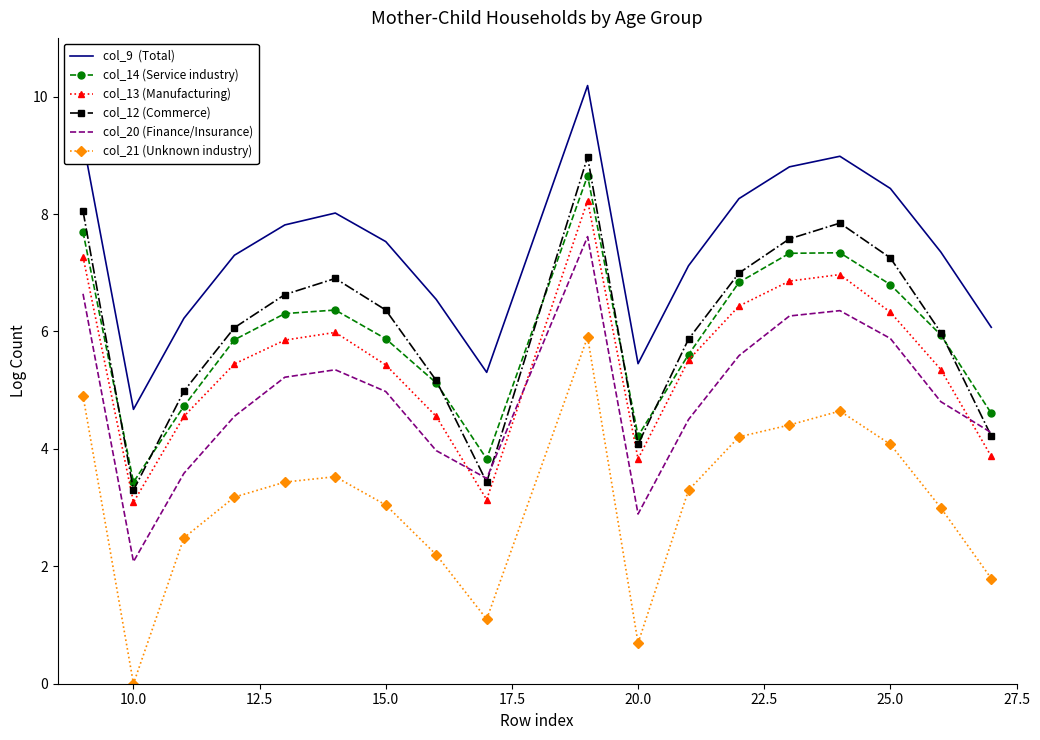

What is the greatest value displayed?

10.2